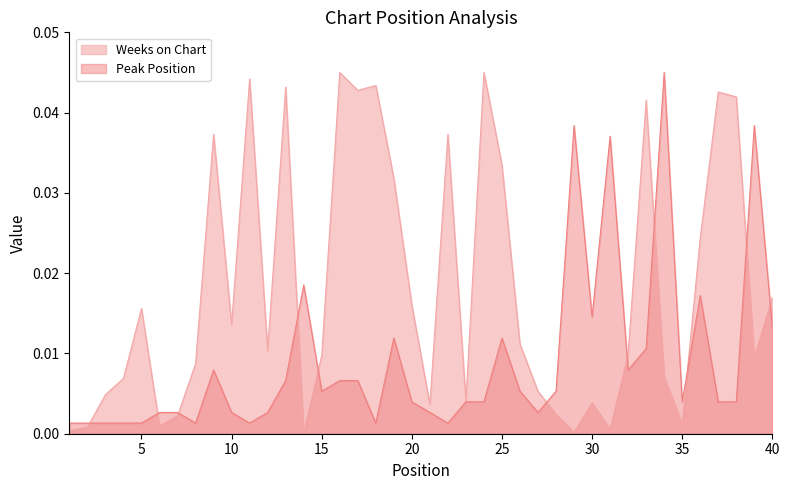

Where do Peak Position and Weeks on Chart first cross each other?

2 and 3